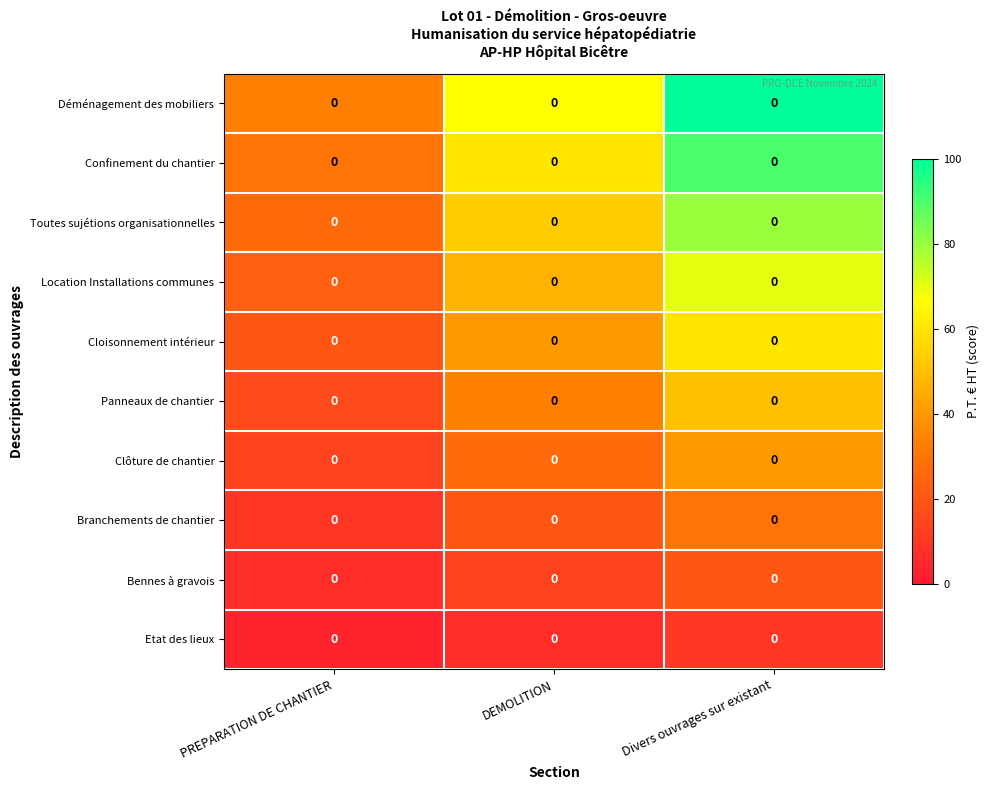

What is the total value across all series at DEMOLITION?

366.7